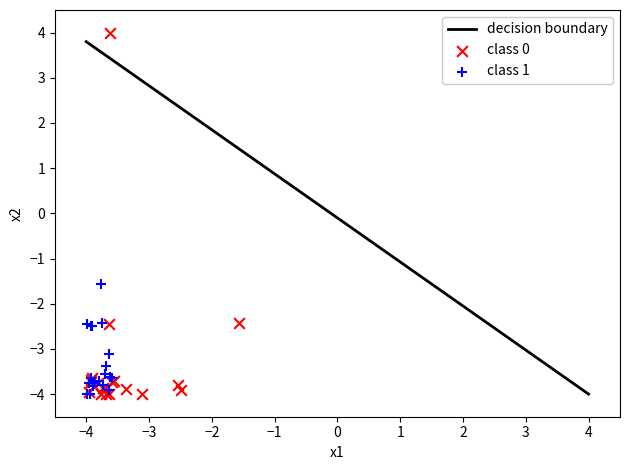

Which series reaches the maximum Y coordinate?

class 0